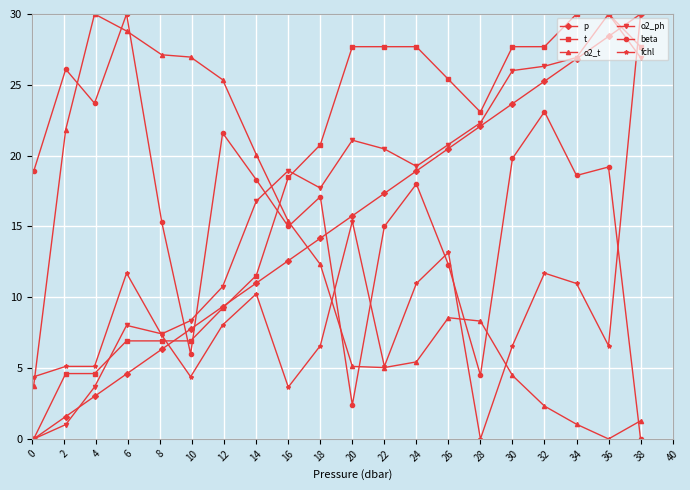

How many lines are shown in the chart?

6